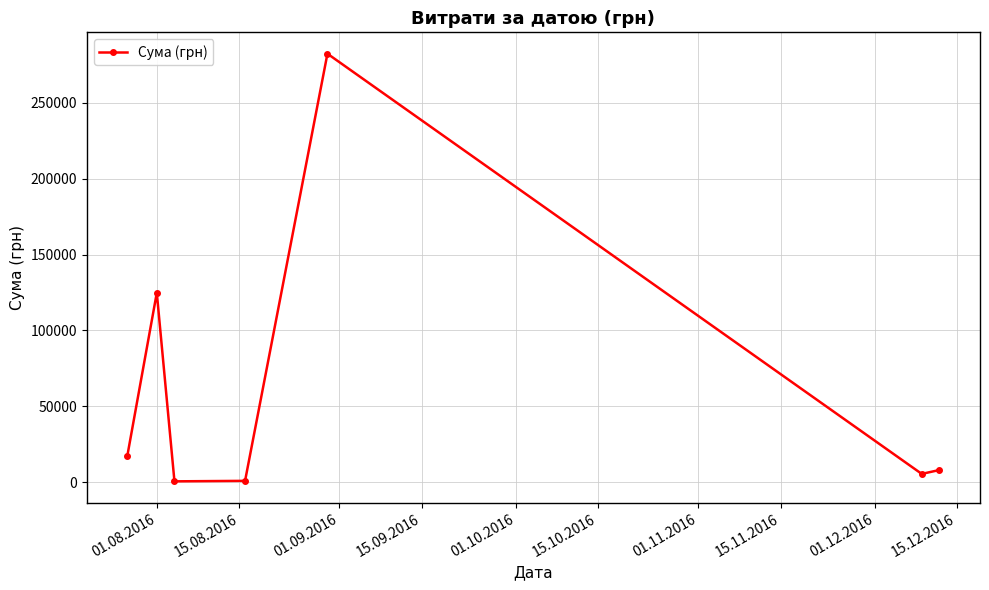

What is the minimum value shown in the chart?

490.4